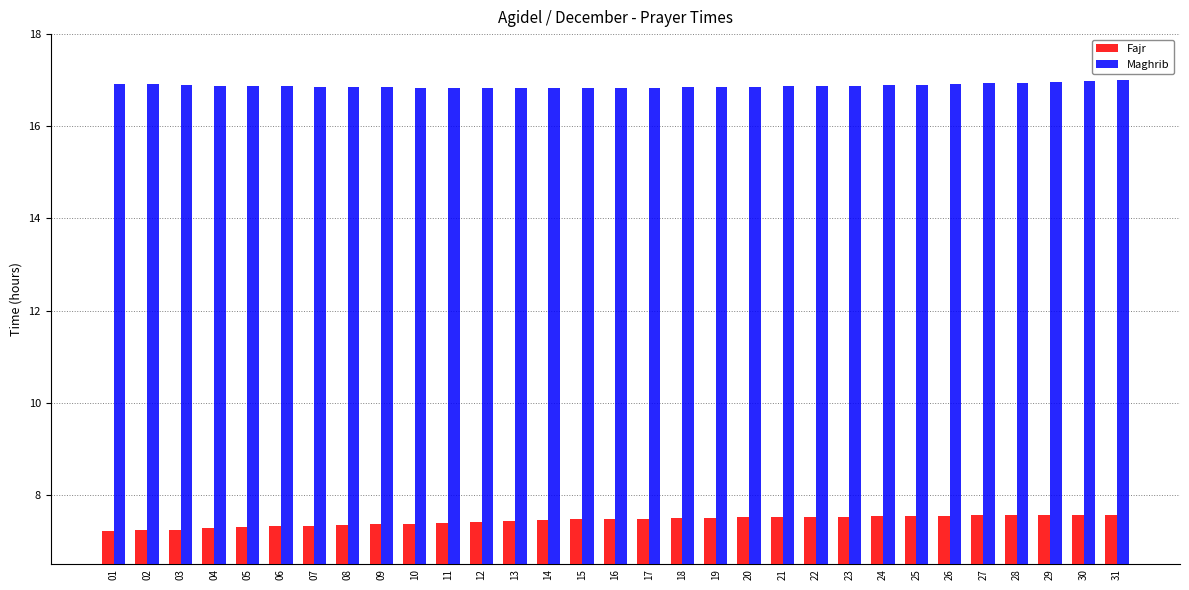

List the series in order of their peak value, highest first.

Maghrib, Fajr